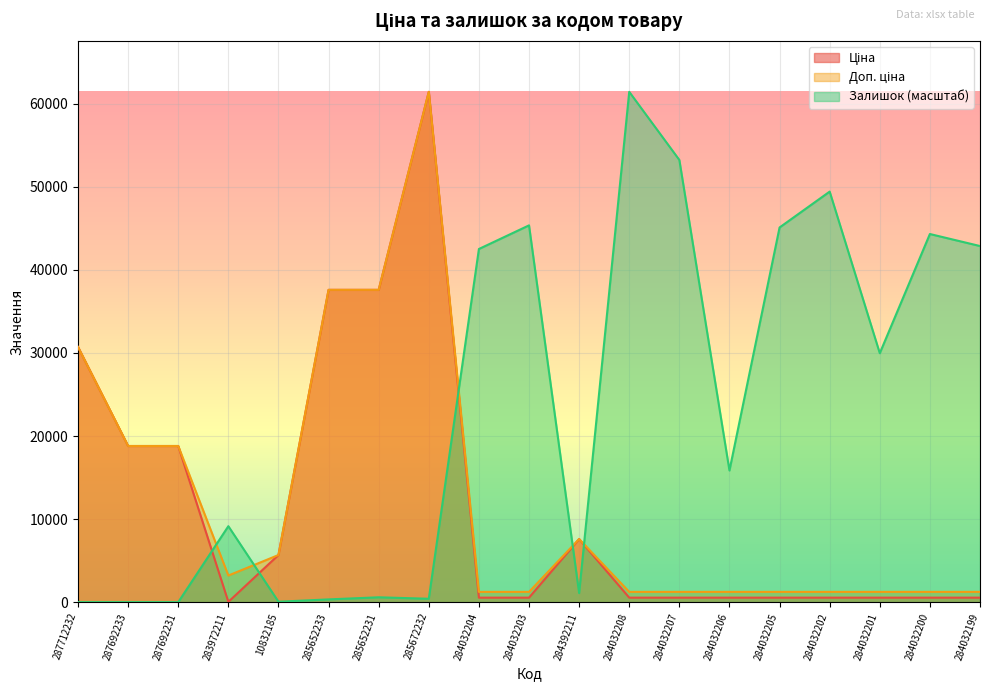

At which label is Залишок closest to 30717?

284032201